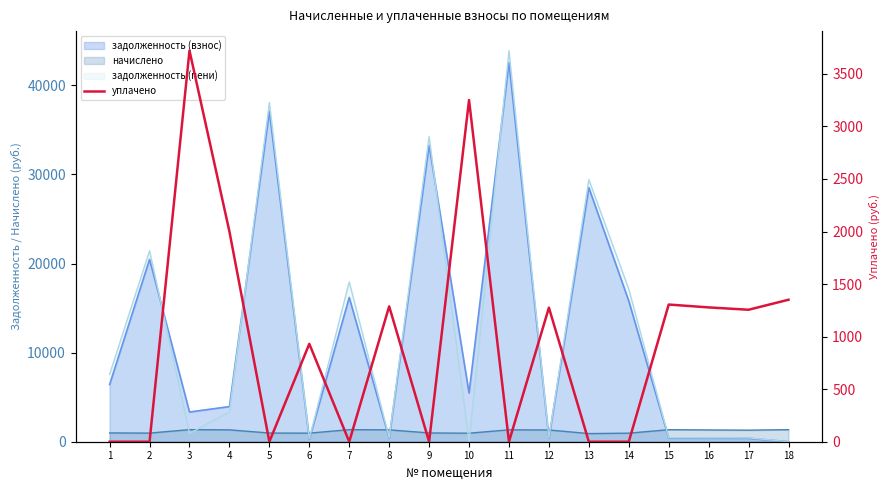

How many interior local valleys (lower than both neighbors) does the data have?

5